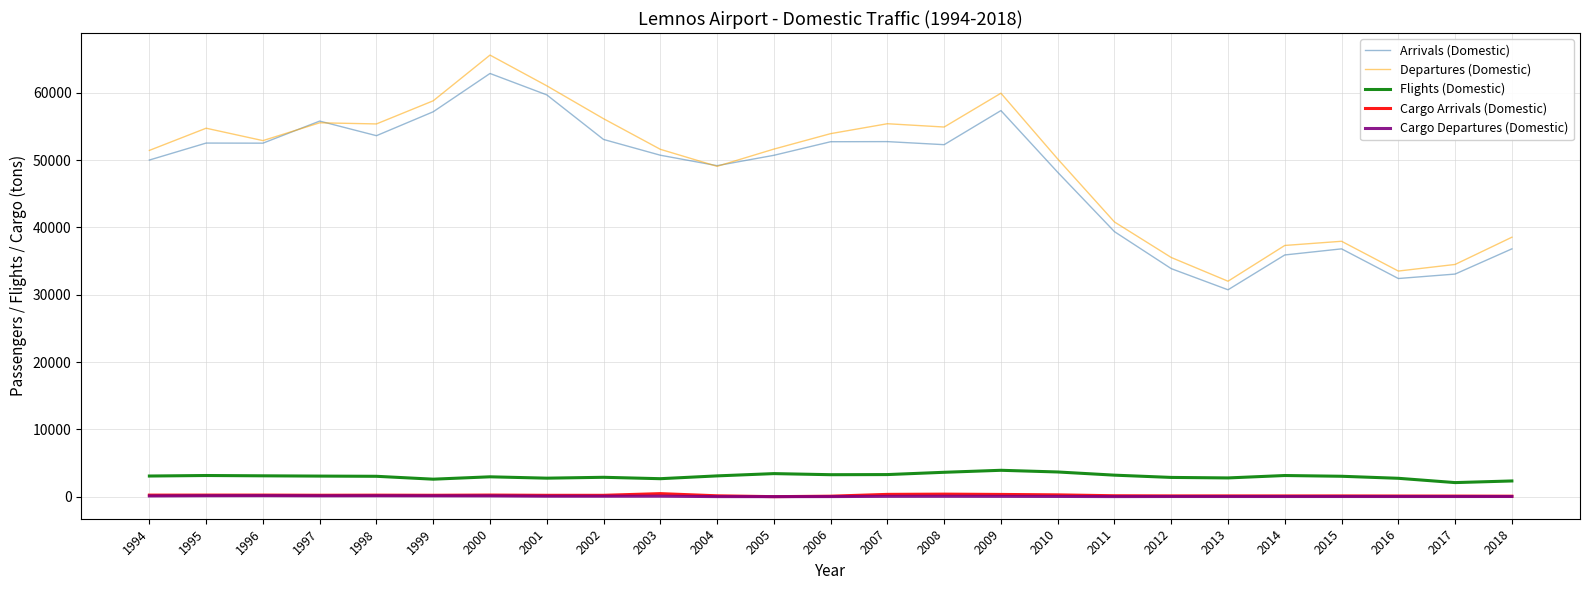

What is the maximum value shown in the chart?

65593.0